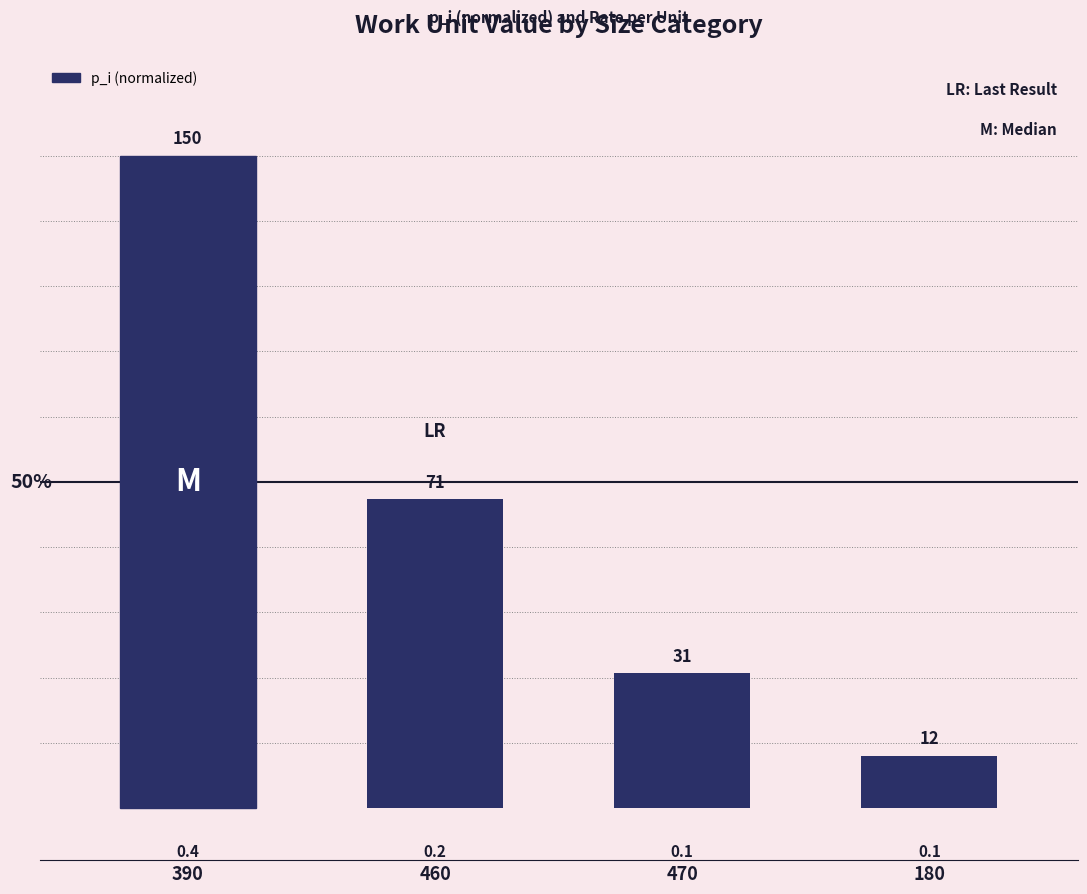

Reading left to right, what are all the values shown in this chart?

390=1.0	460=0.5	470=0.2	180=0.1